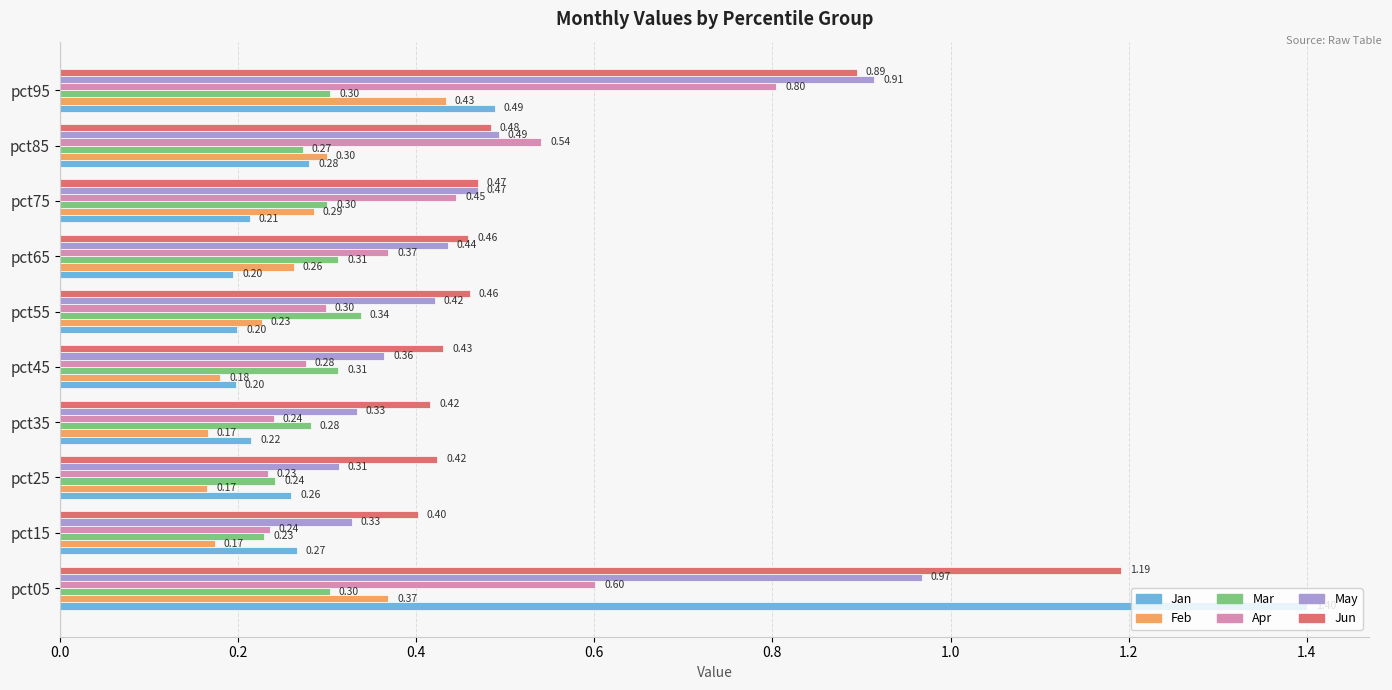

Which series has the largest range (max minus min)?

Jan